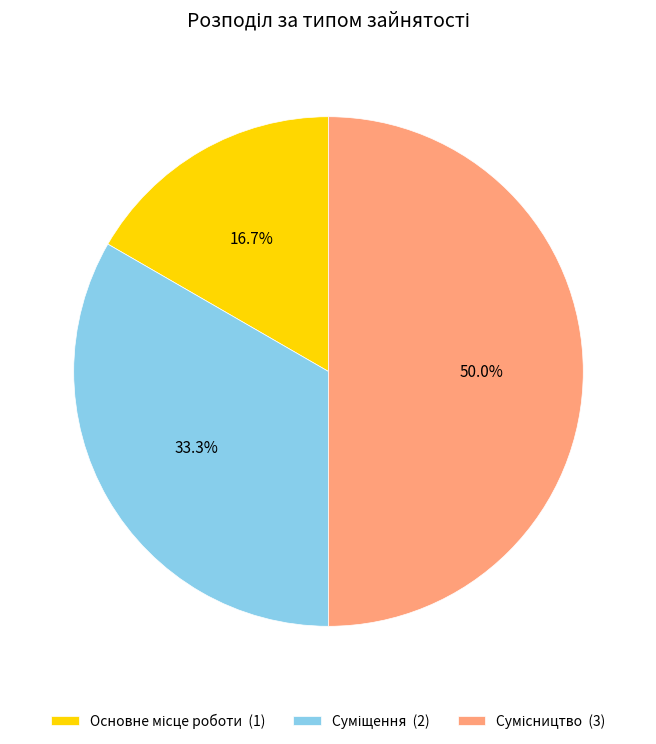

Does Суміщення represent more than half of the total?

No